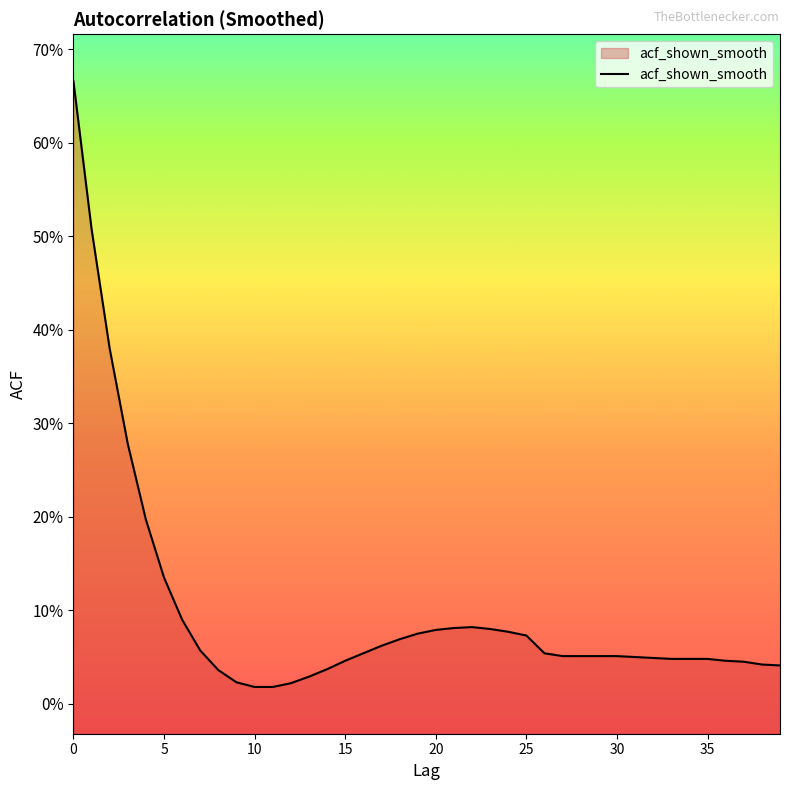

Reading left to right, list all the values displayed in this chart.

0.7	0.5	0.4	0.3	0.2	0.1	0.1	0.1	0.0	0.0	0.0	0.0	0.0	0.0	0.0	0.0	0.1	0.1	0.1	0.1	0.1	0.1	0.1	0.1	0.1	0.1	0.1	0.1	0.1	0.1	0.1	0.1	0.0	0.0	0.0	0.0	0.0	0.0	0.0	0.0